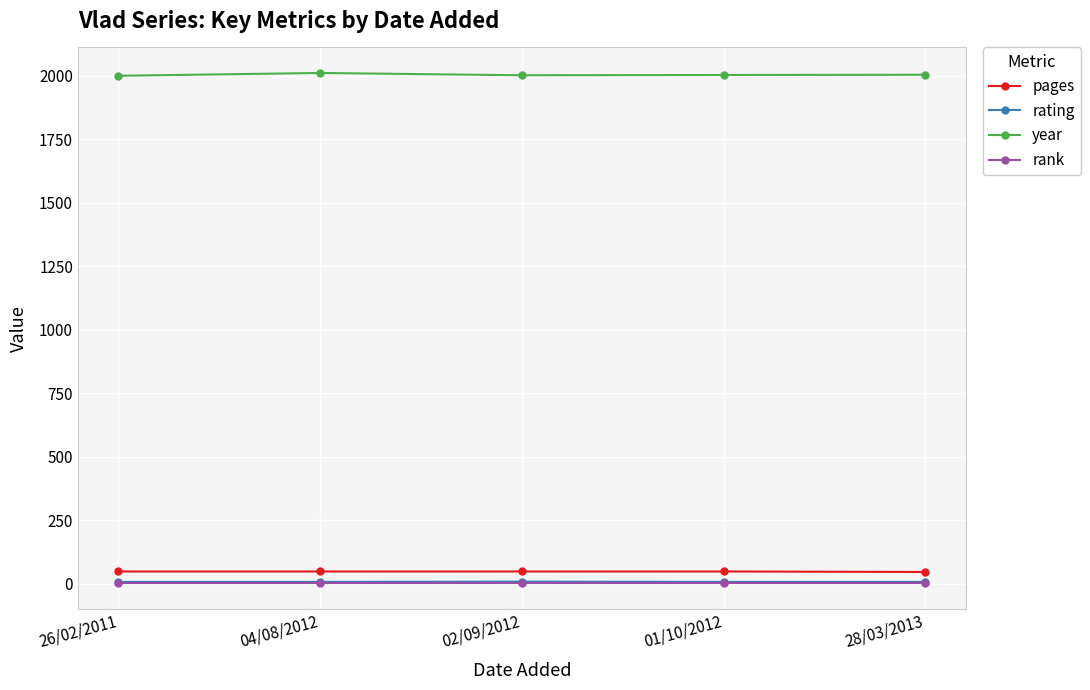

Which series has the largest range (max minus min)?

year